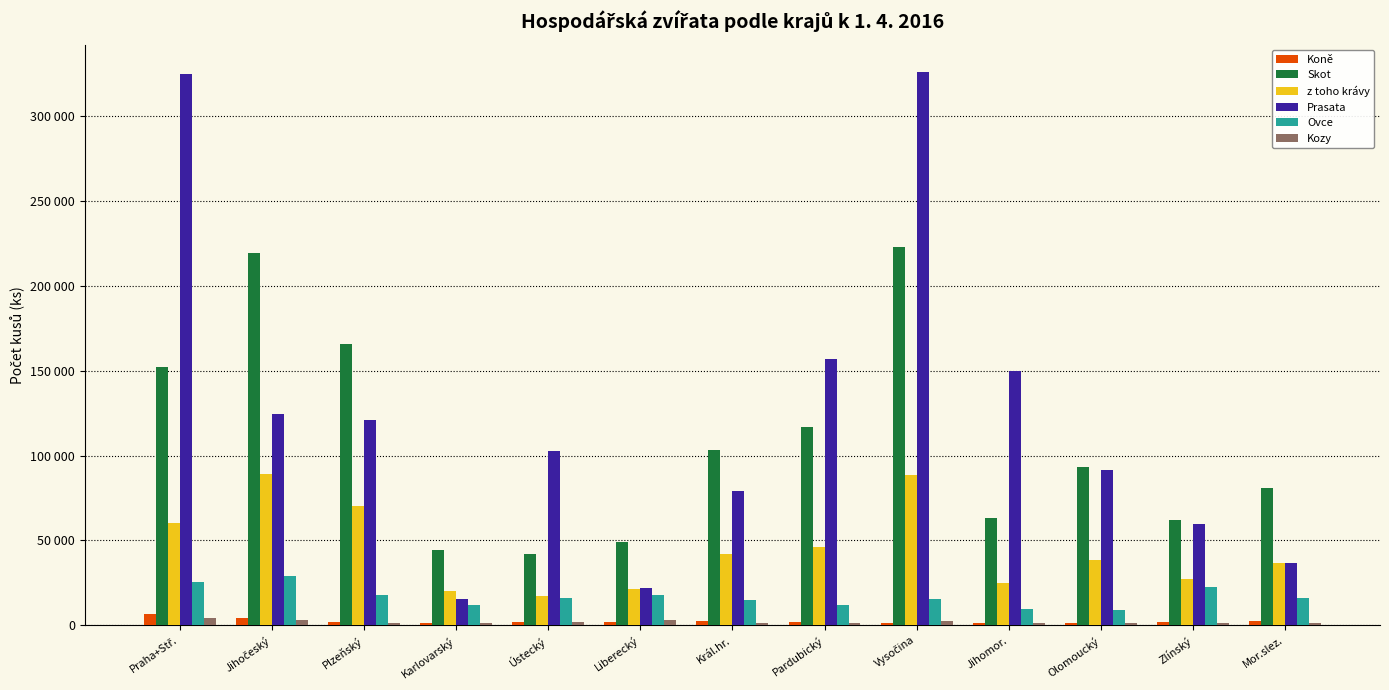

What are all the series names shown in the legend?

Koně, Skot, z toho krávy, Prasata, Ovce, Kozy